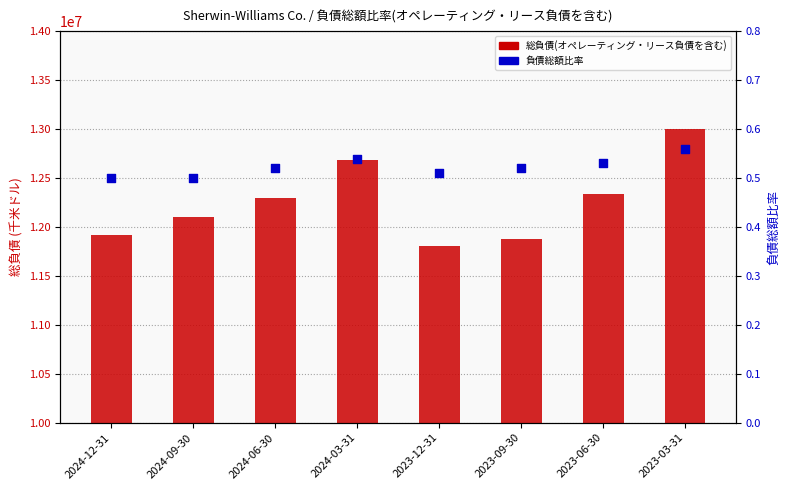

What are all the series names shown in the legend?

総負債(オペレーティング・リース負債を含む), 負債総額比率(オペレーティング・リース負債を含む)